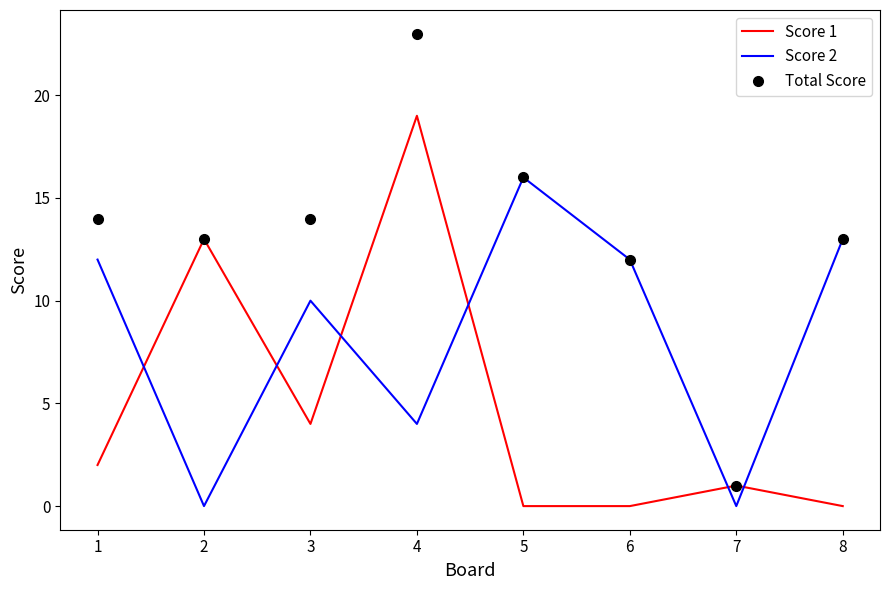

In Score 1, how many points are higher than both neighbors (excluding endpoints)?

3